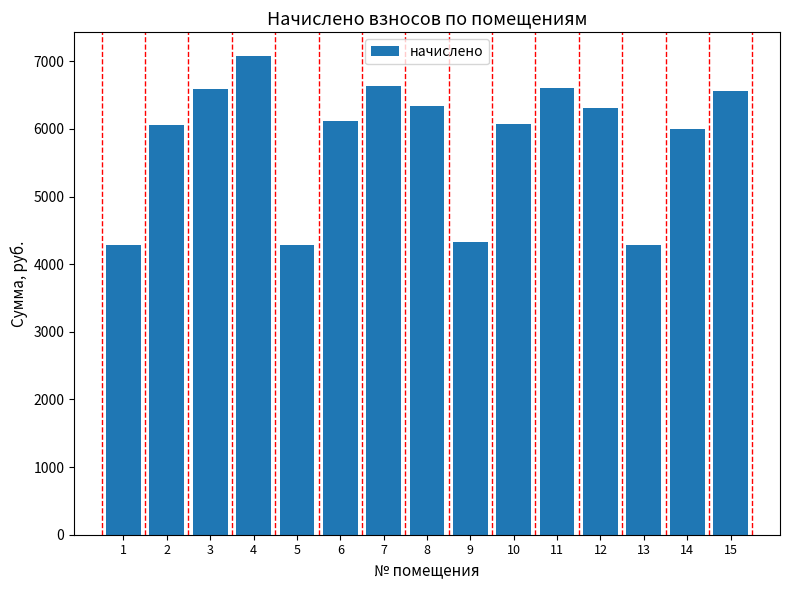

What is the sum of all values?

87561.4